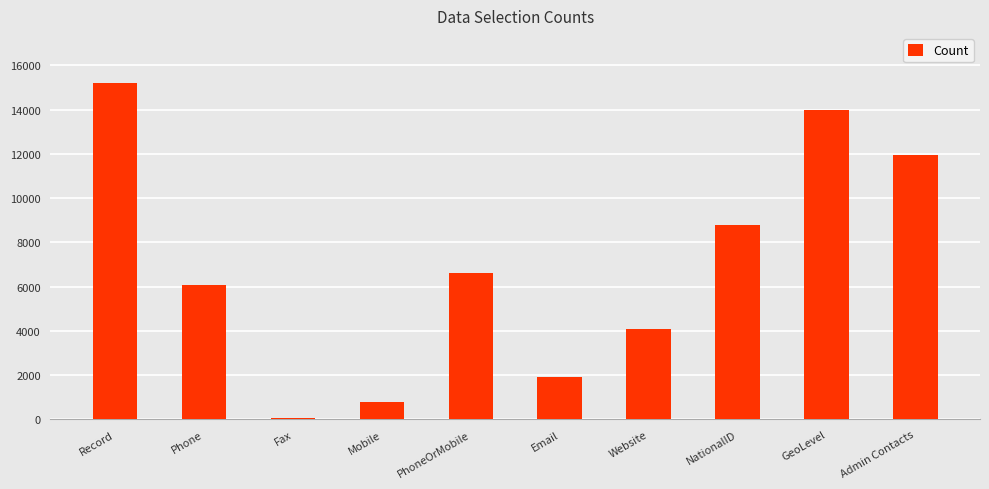

Which category has the lowest value across all series?

Fax